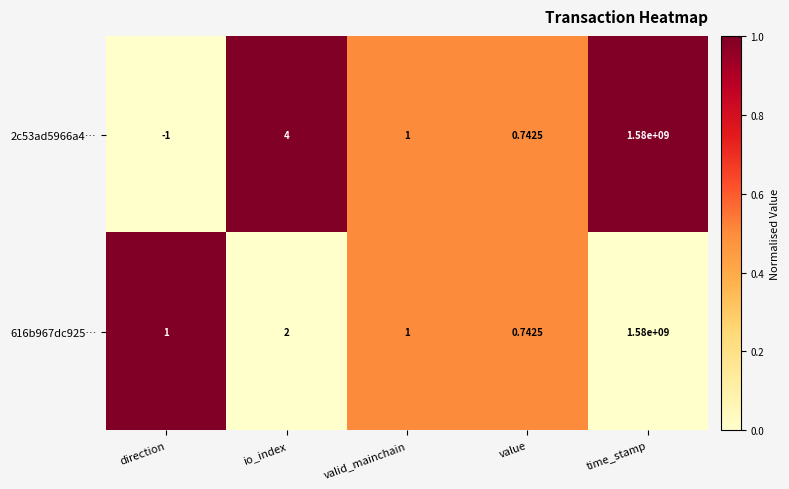

At which category is the sum across all series the highest?

time_stamp